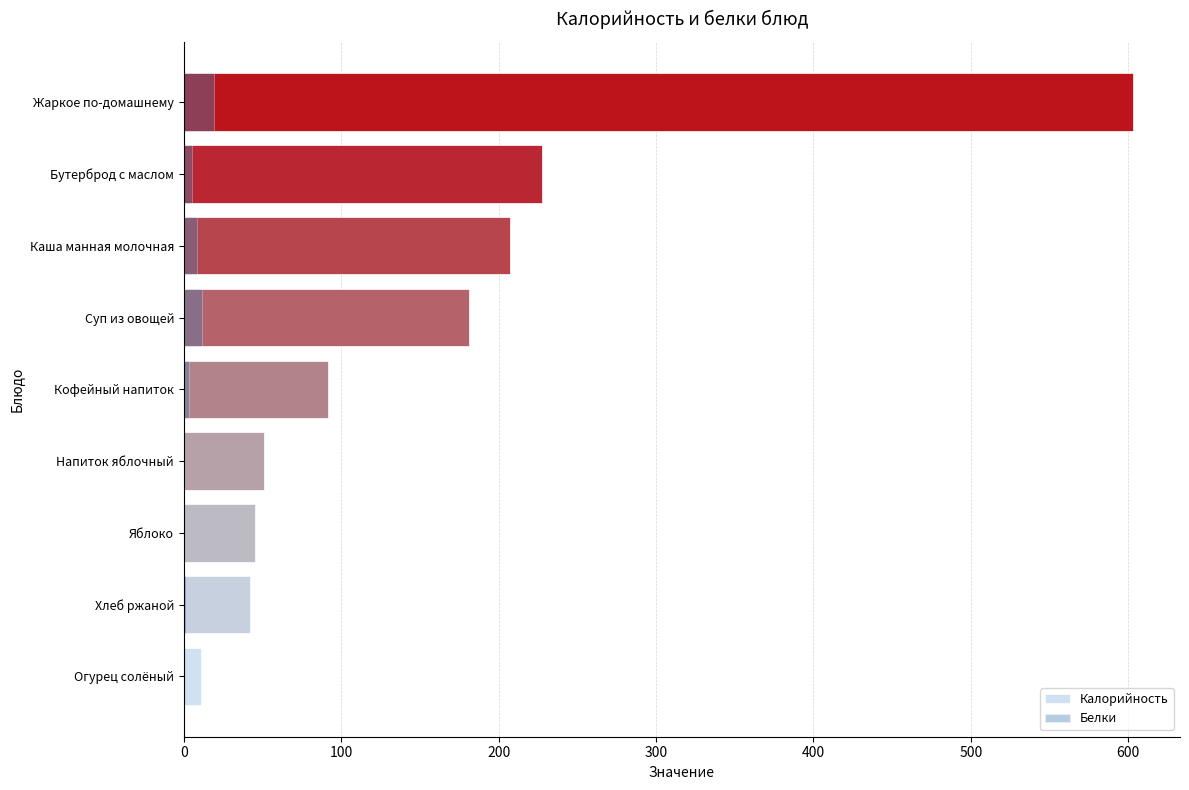

What is the difference between the maximum and minimum values in the Калорийность series?

591.5